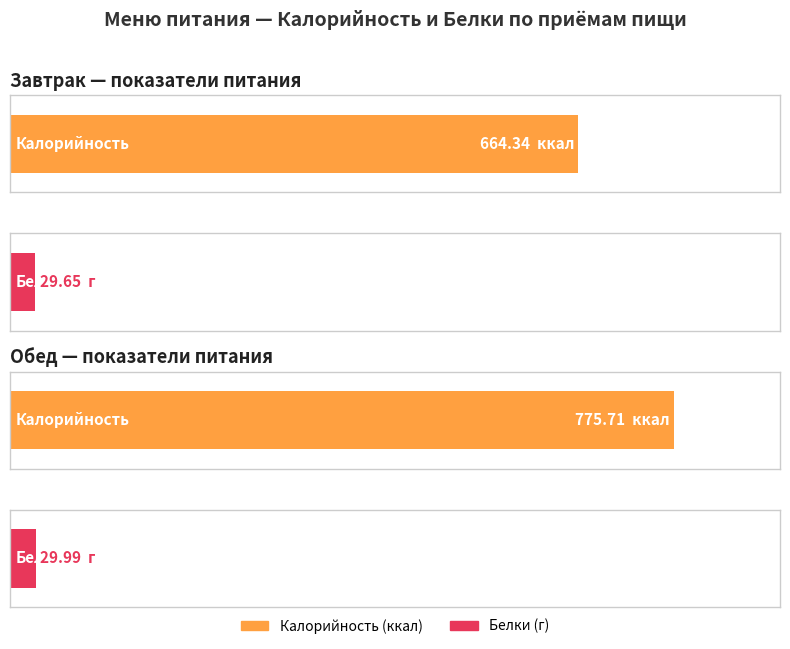

Rank the categories by Калорийность value from lowest to highest.

Завтрак, Обед